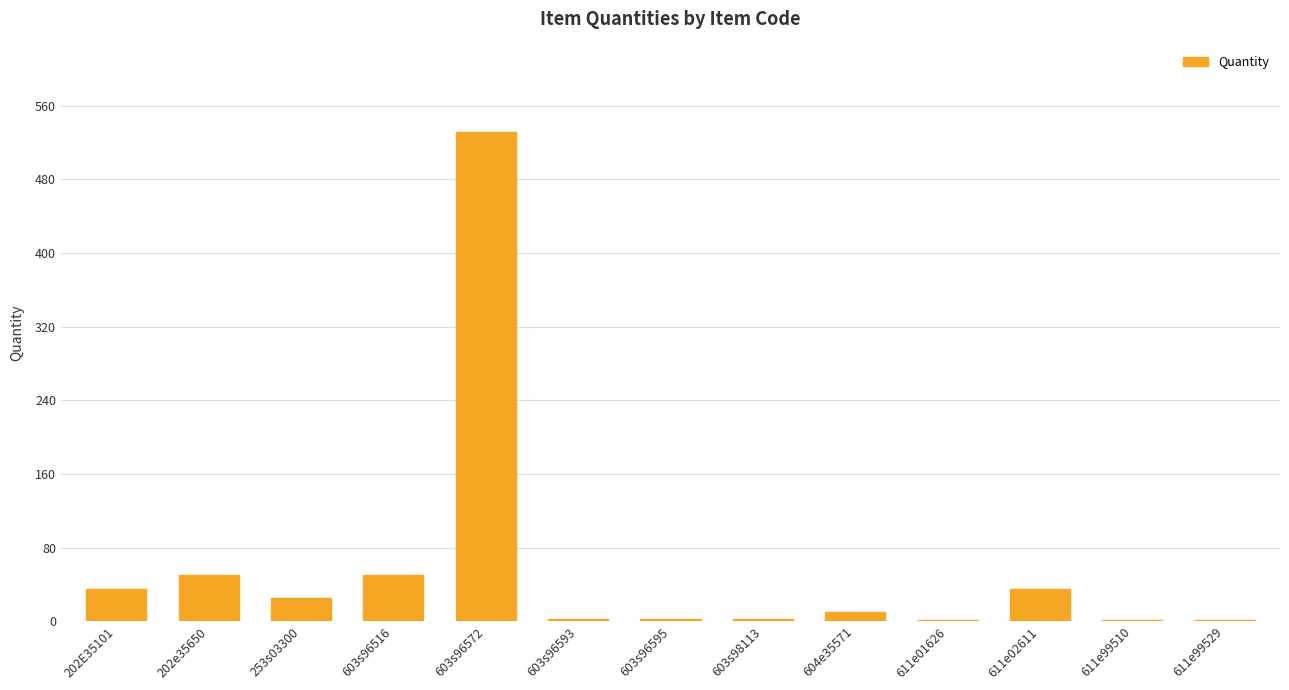

What is the sum of the values at 202e35650 and 253s03300?

75